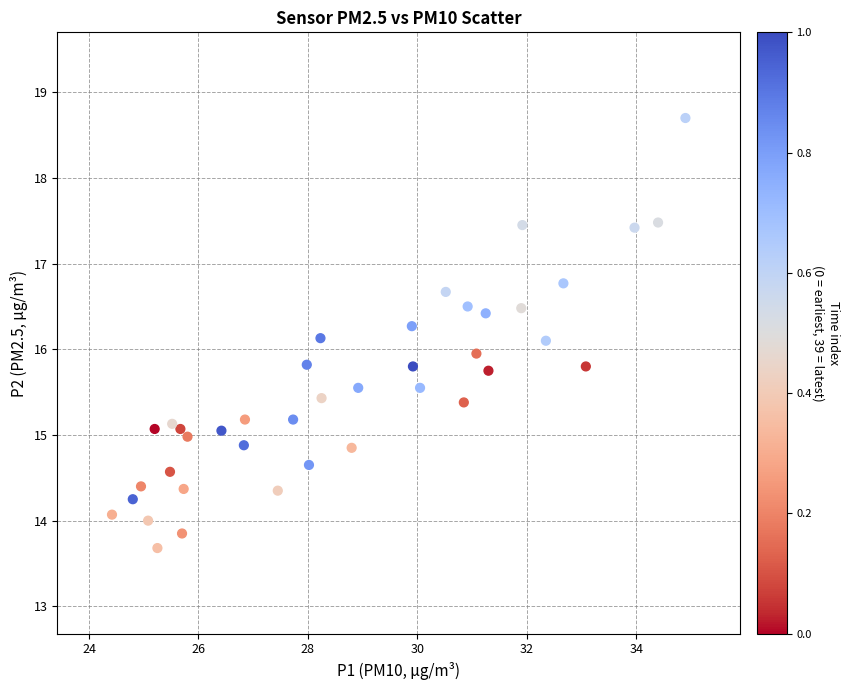

What is the range of Y values (max minus min)?

5.0